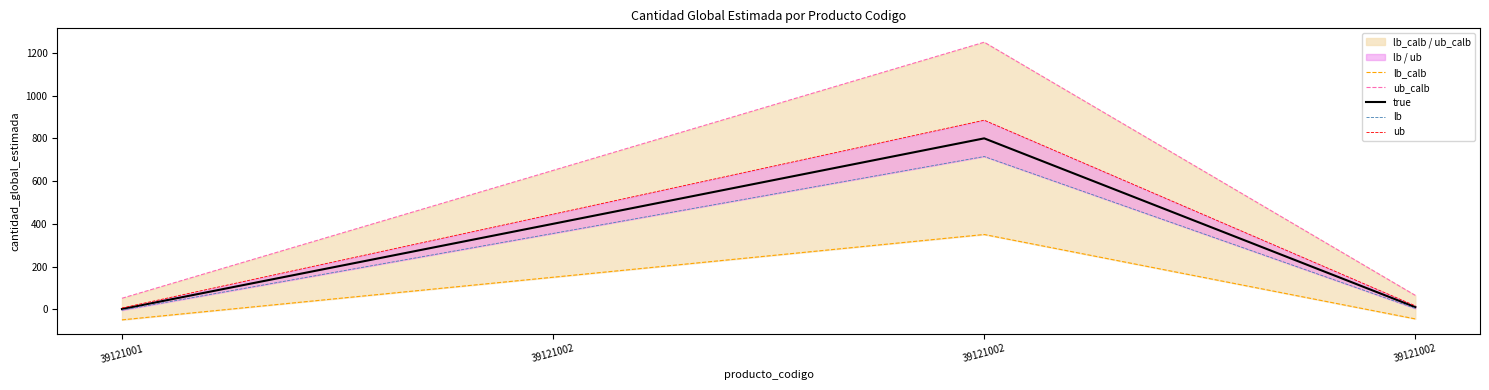

What is the value of the ub point at the 1st from the left?

6.1